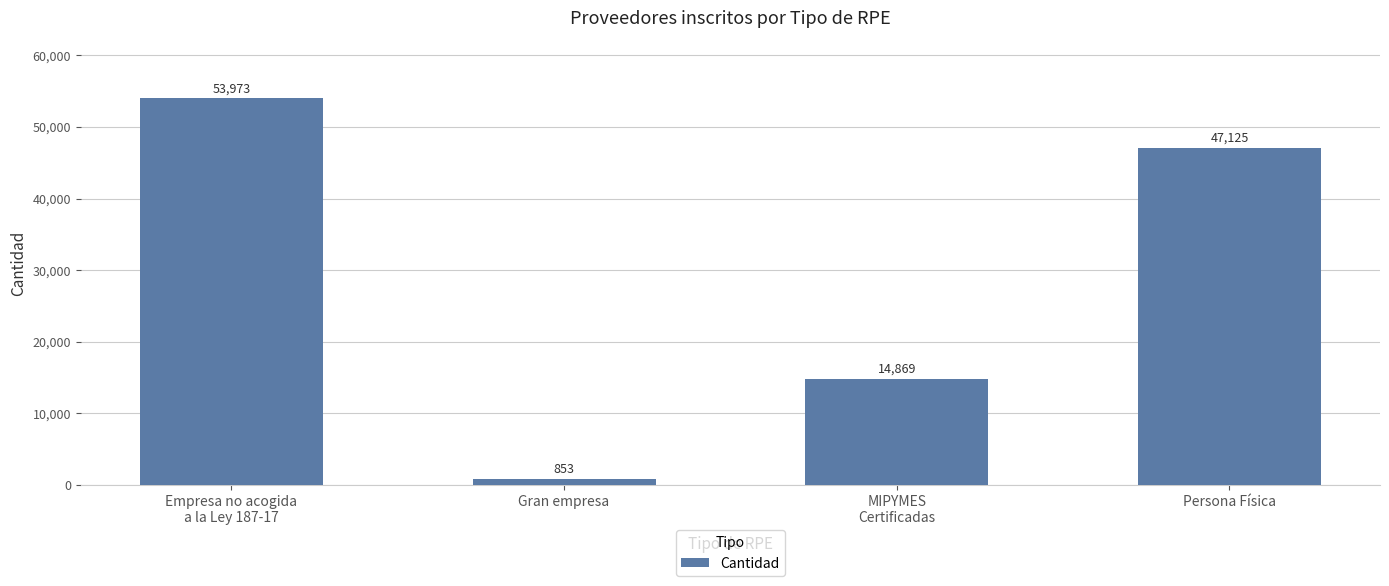

Rank the categories by value from lowest to highest.

Gran empresa, MIPYMES
Certificadas, Persona Física, Empresa no acogida
a la Ley 187-17